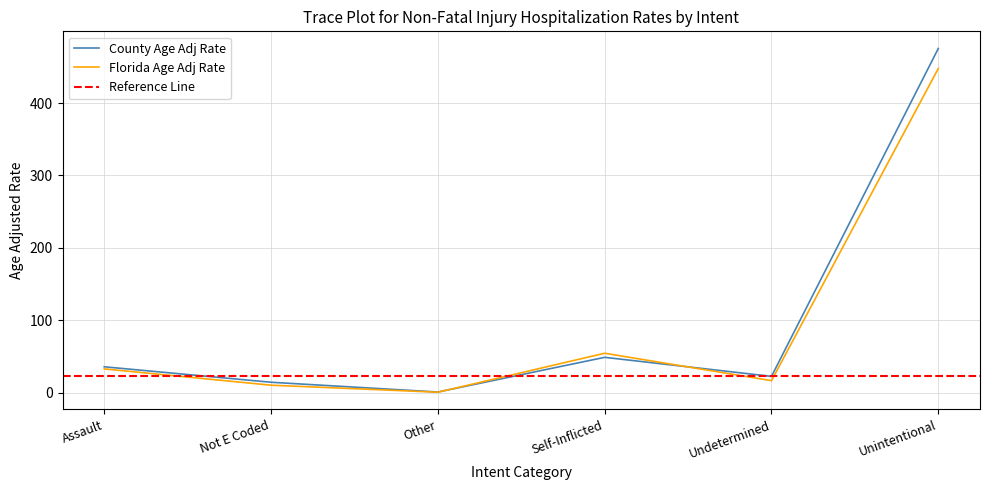

Between Unintentional and Undetermined, which is larger?

Unintentional